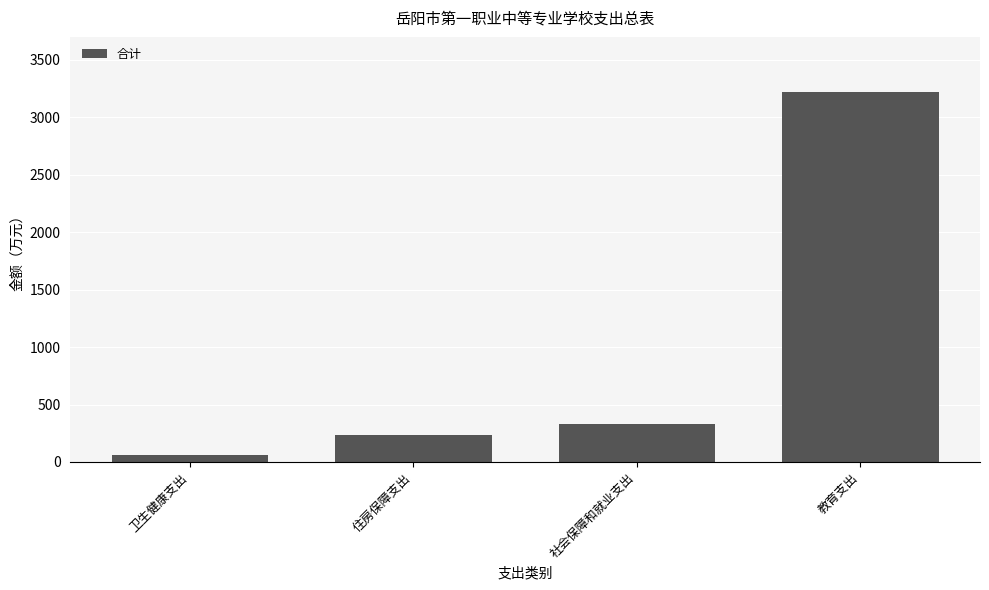

Rank the categories by value from lowest to highest.

卫生健康支出, 住房保障支出, 社会保障和就业支出, 教育支出